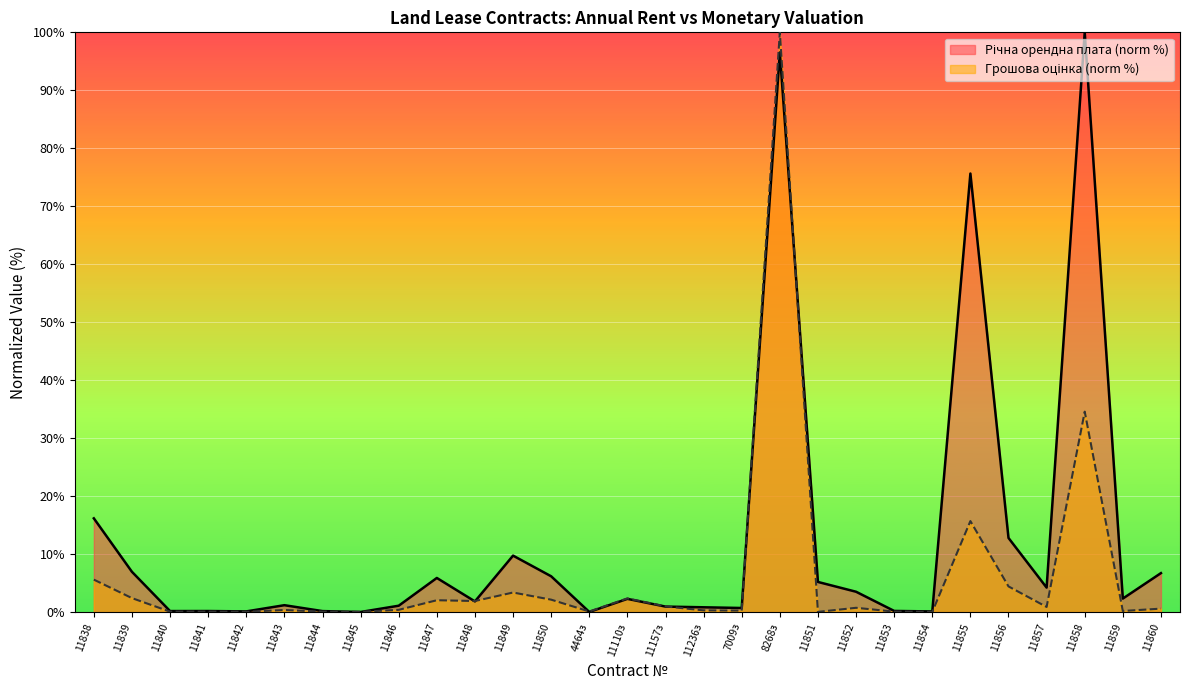

True or false: Грошова оцінка (тис.) has a value of 3.1 at 11110з.

False